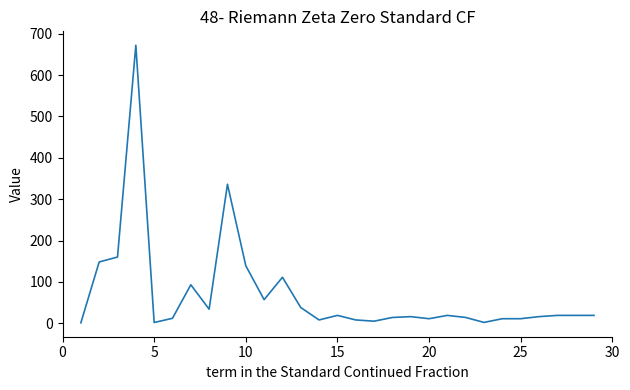

What is the difference between the maximum and second lowest values?

670.2